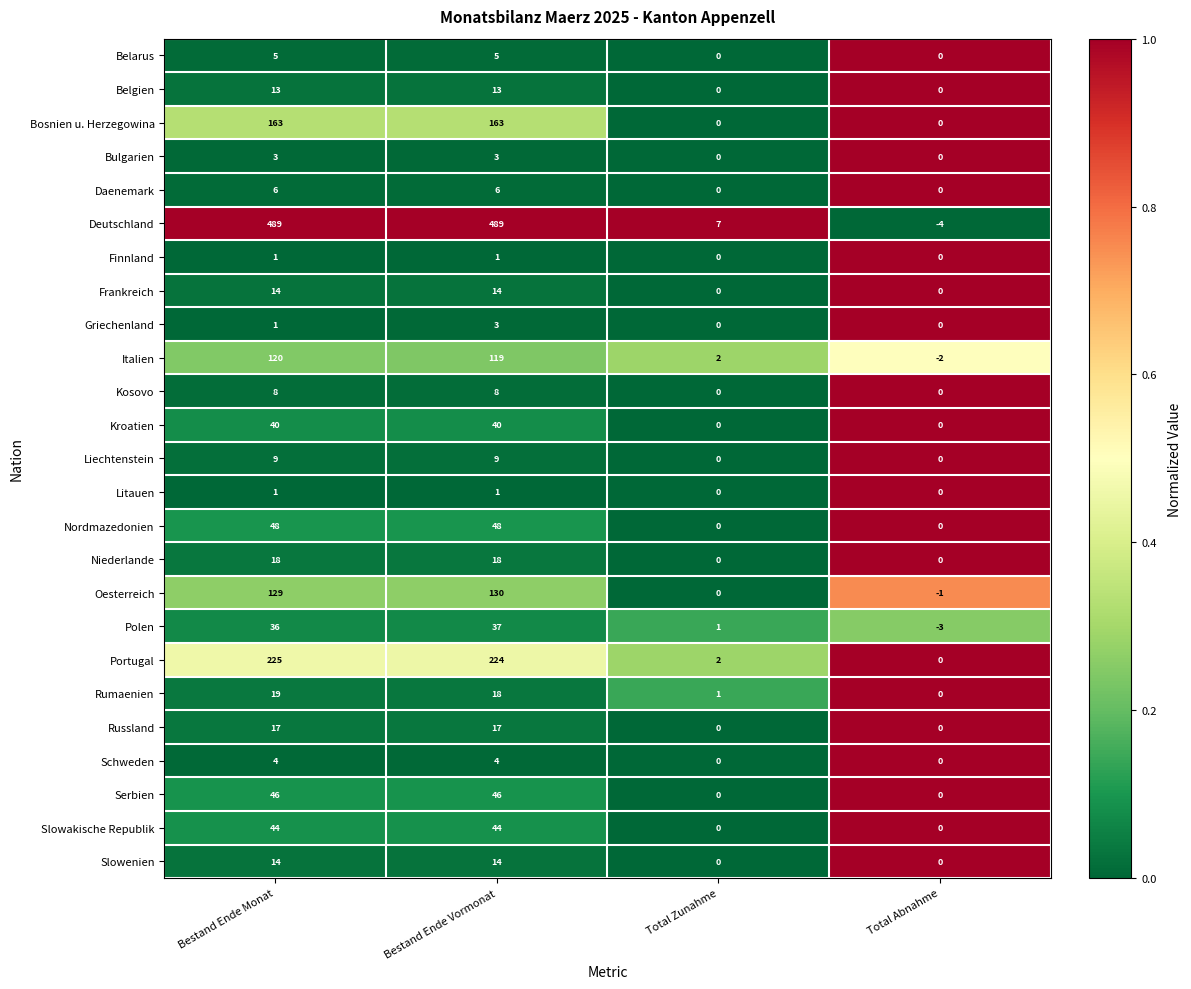

How many data points does each series have?

4